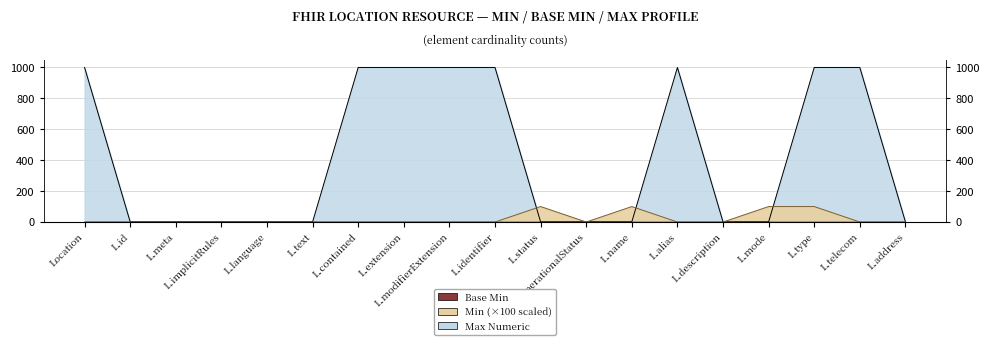

The value of Max Numeric at L.status is 1. True or false?

True